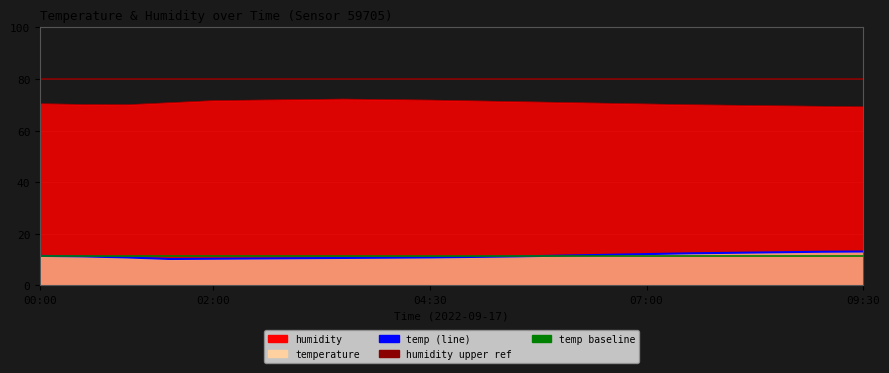

True or false: temperature has more than 0 points higher than both neighbors.

False